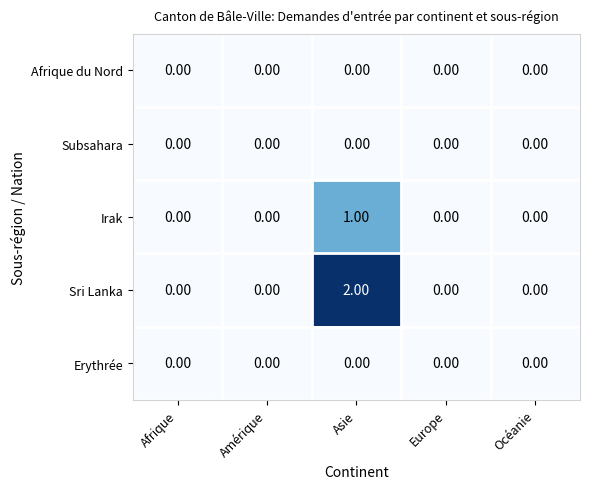

Which series has the largest range (max minus min)?

Sri Lanka